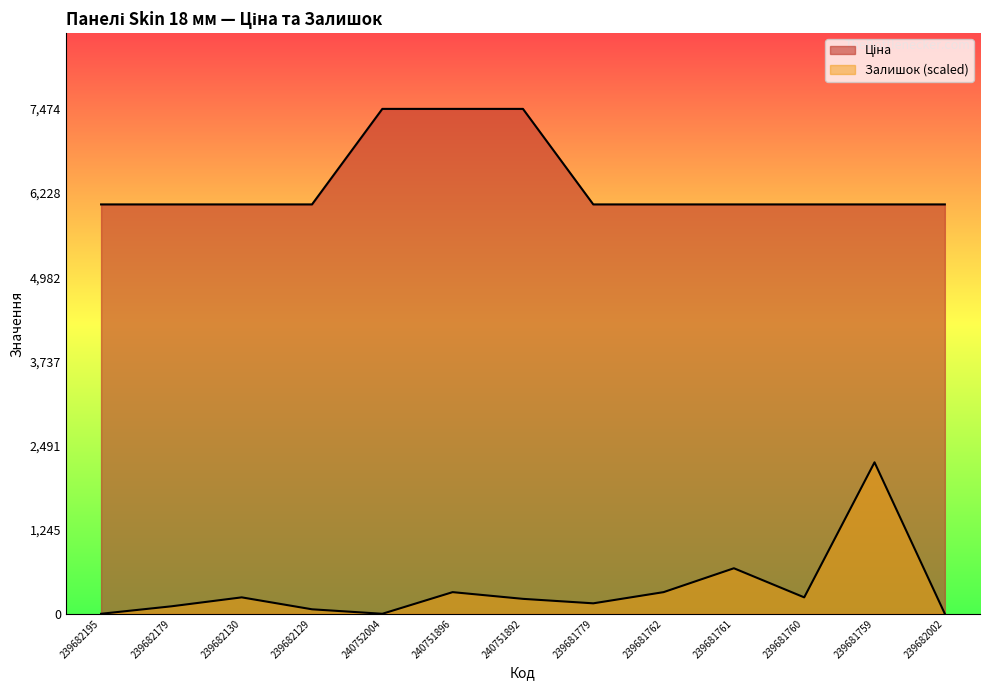

What is the label of the 6th point from the left?

240751896